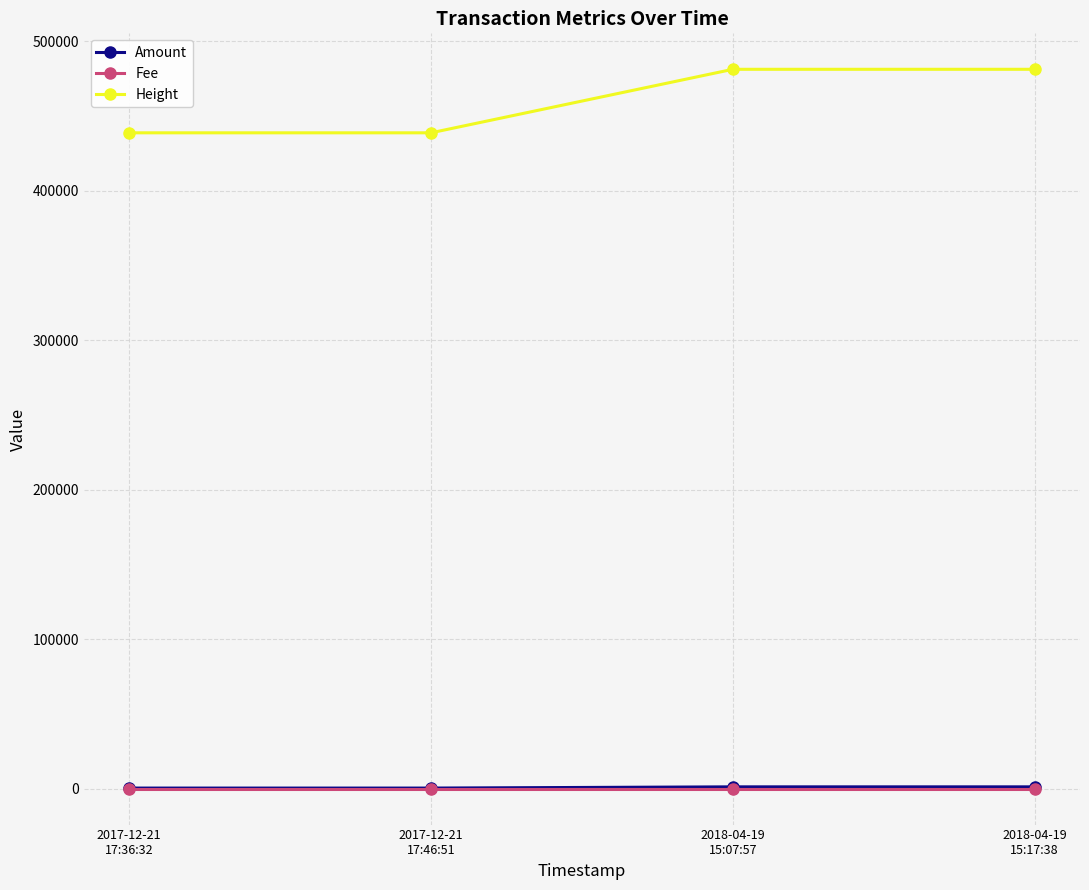

True or false: Fee has more than 2 points higher than both neighbors.

False